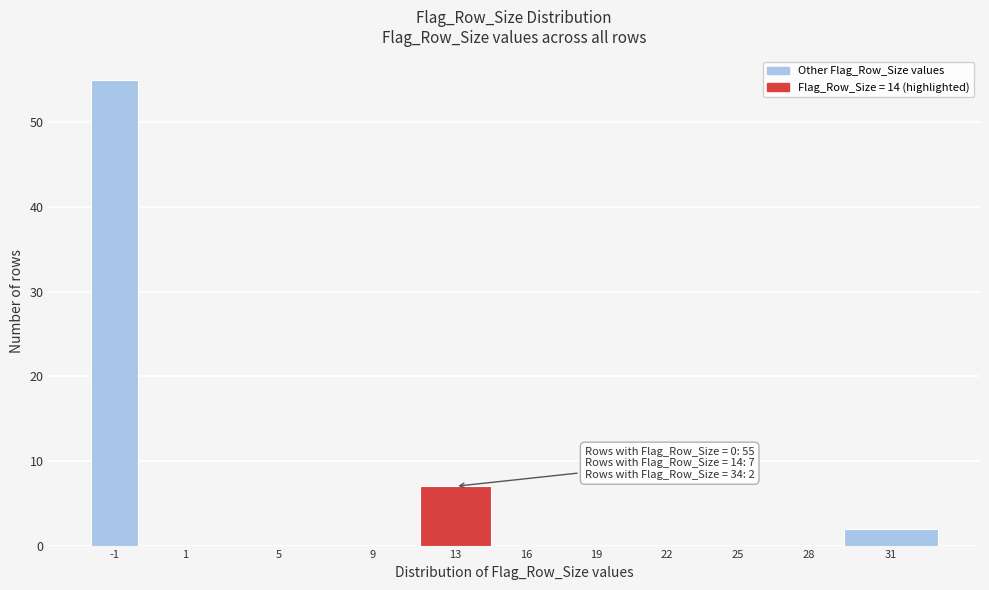

Reading right to left, extract all data points from this chart.

31=2	28=0	25=0	22=0	19=0	16=0	13=7	9=0	5=0	1=0	-1=55